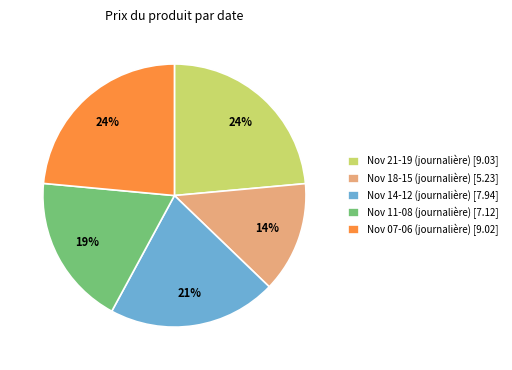

Which slice is the smallest?

Nov 18-15 (journalière) [5.23]